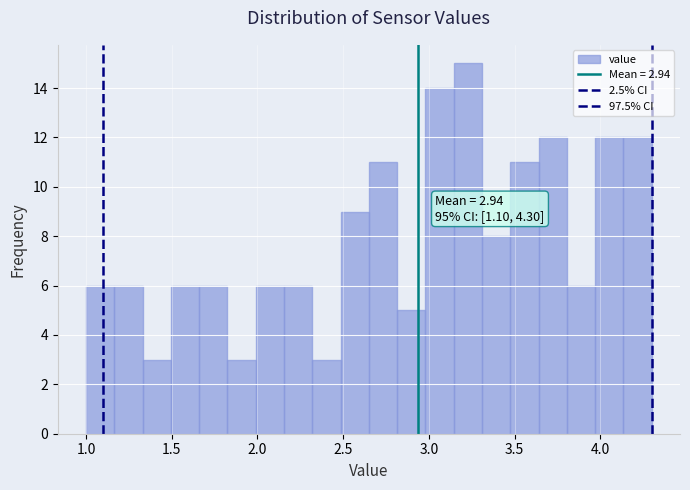

Around what value on the x-axis is the tallest bar? Give the approximate position of its centre, as read against the axis.

3.25